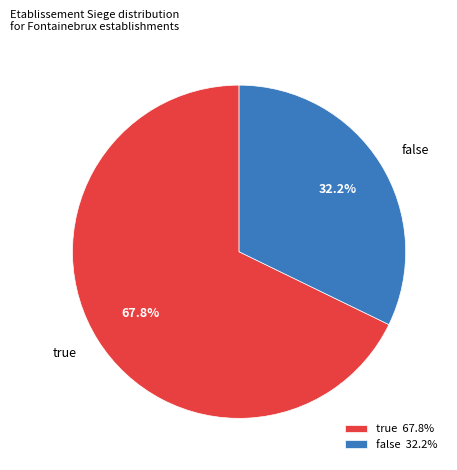

Is there any slice that represents more than half of the pie?

Yes